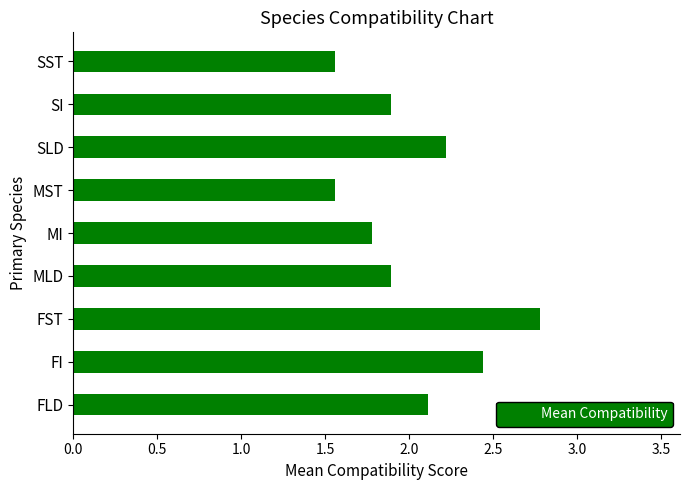

Between SST and FST, which is larger?

FST